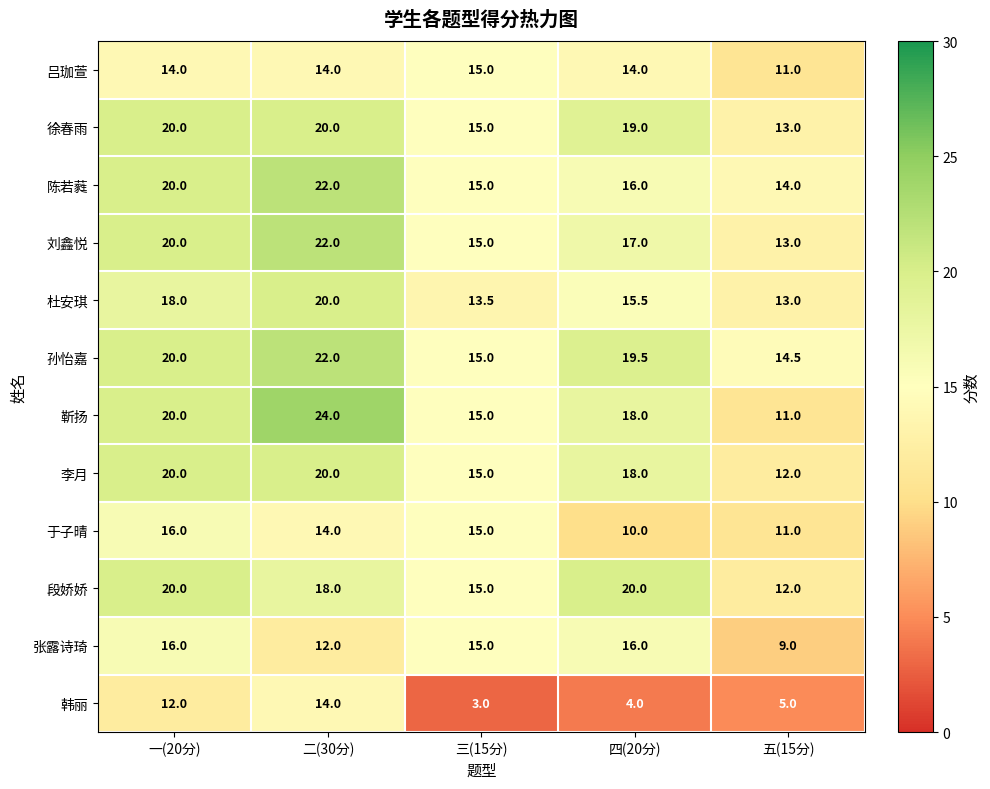

What is the difference between the 韩丽 values at 四(20分) and 一(20分)?

8.0